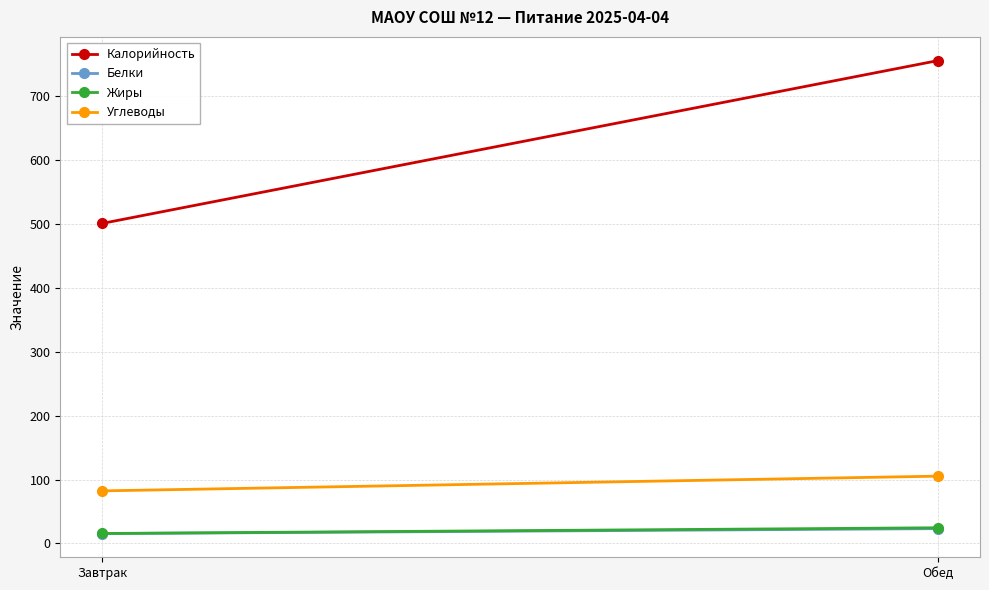

Reading right to left, extract all data points from this chart.

Калорийность: Обед=756.0	Завтрак=501.0
Белки: Обед=23.2	Завтрак=15.4
Жиры: Обед=24.6	Завтрак=15.6
Углеводы: Обед=105.4	Завтрак=82.3